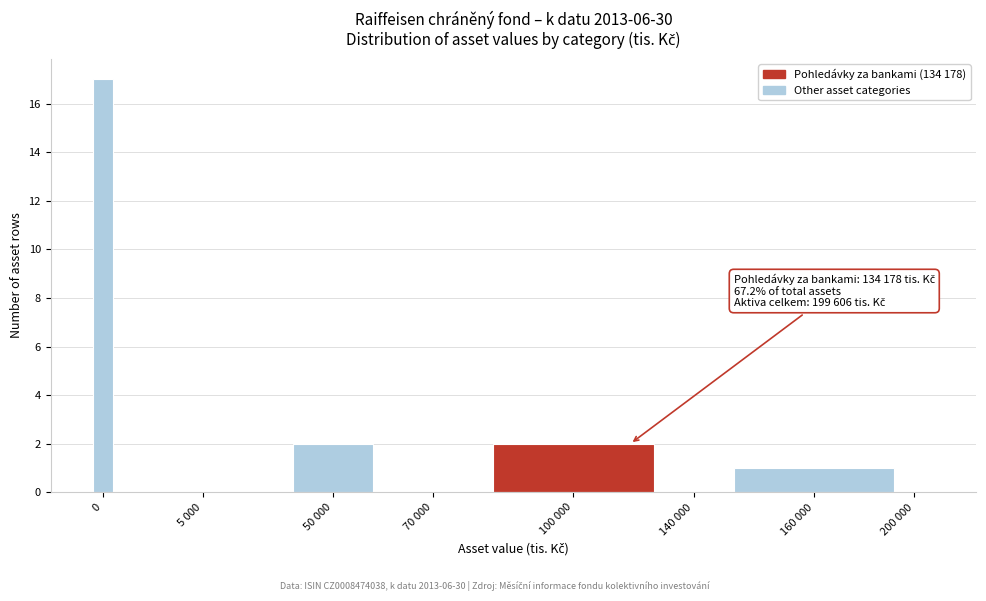

Reading left to right, extract all data points from this chart.

0=17	5 000=0	50 000=2	70 000=0	100 000=2	140 000=0	160 000=1	200 000=0